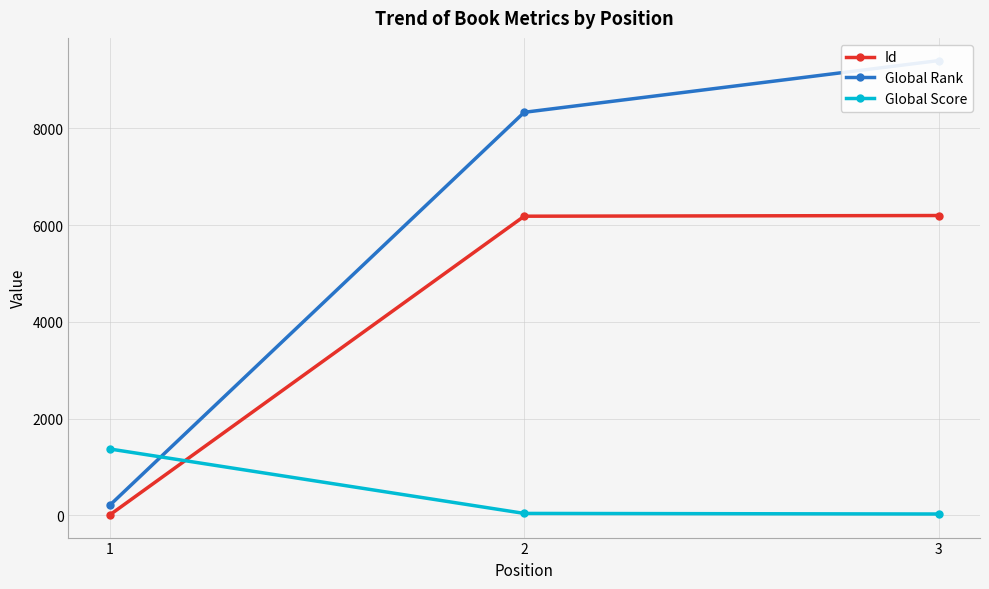

True or false: Id has a value of 6198 at 3.

True